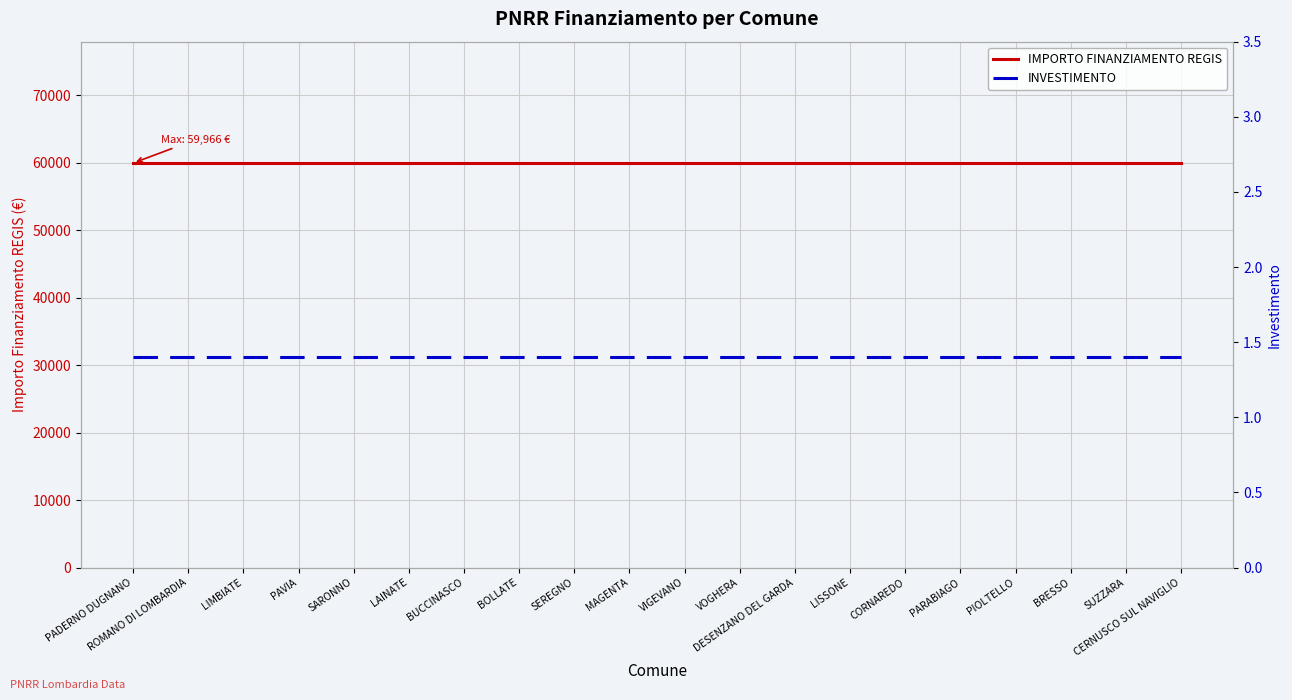

Which series changed the most between SARONNO and BUCCINASCO?

IMPORTO FINANZIAMENTO REGIS